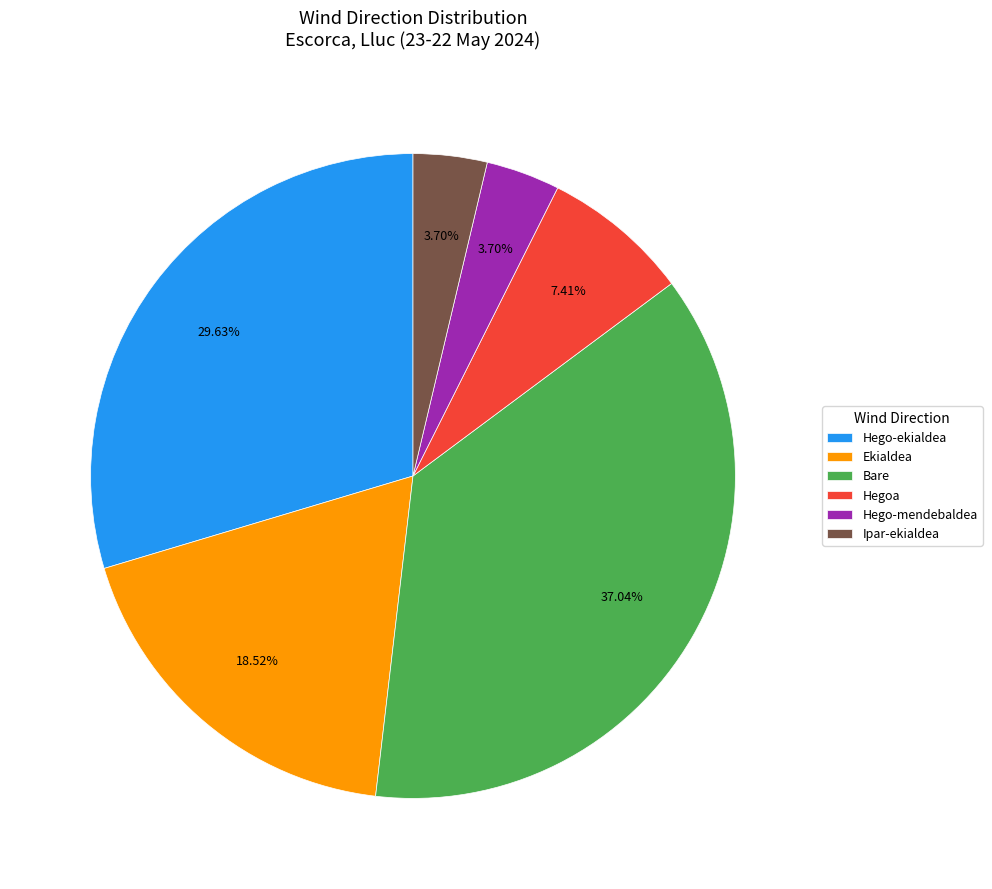

To the nearest percent, what is the difference between the largest and smallest slice percentages?

33%